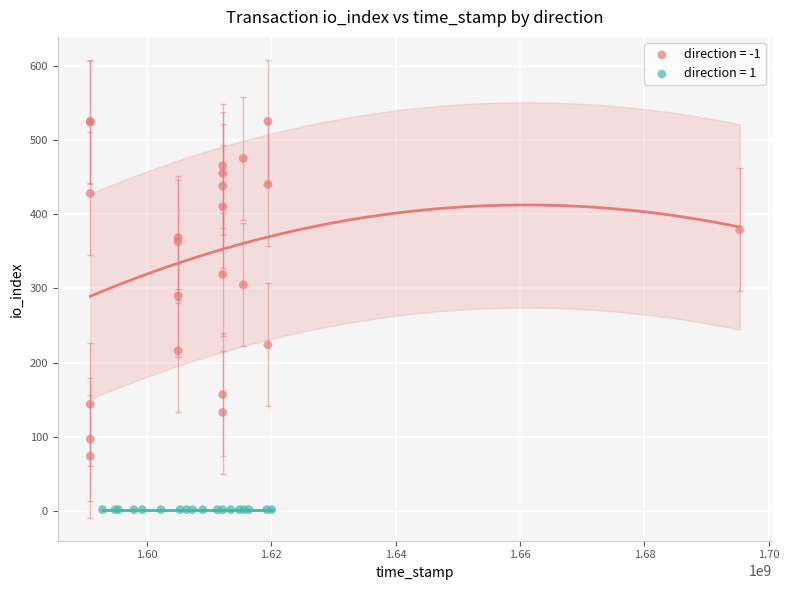

Which series reaches the minimum Y coordinate?

direction = 1